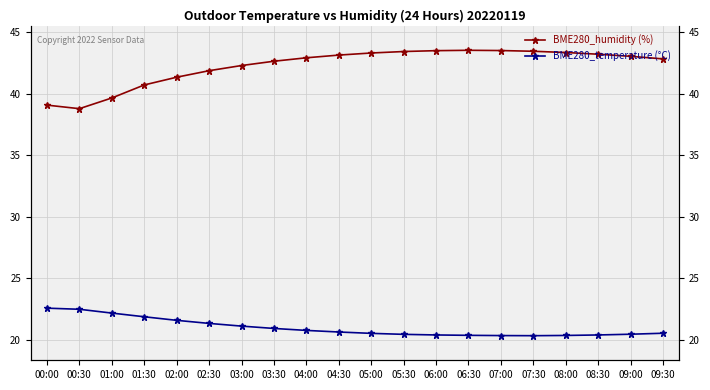

What is the total value across all series at 05:00?

63.8